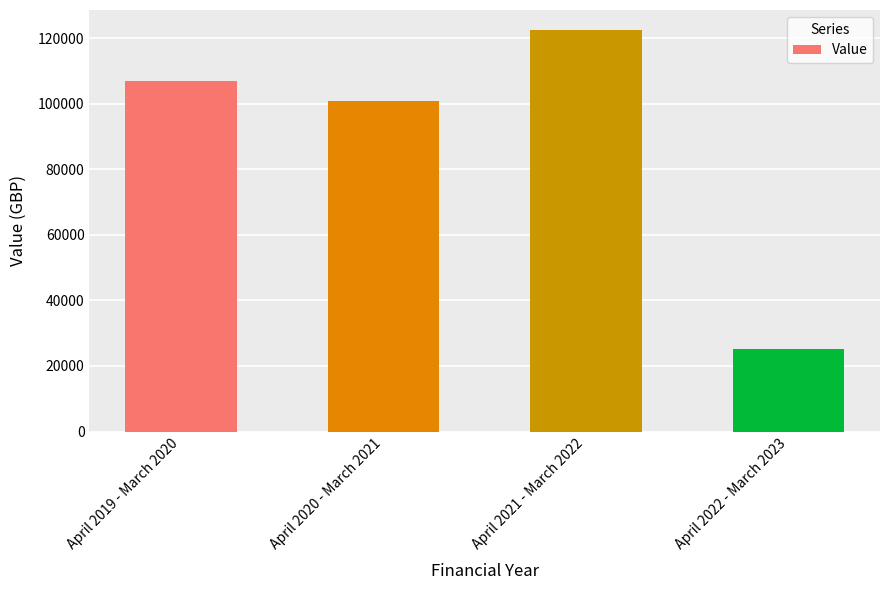

How many data points are less than 107059?

2